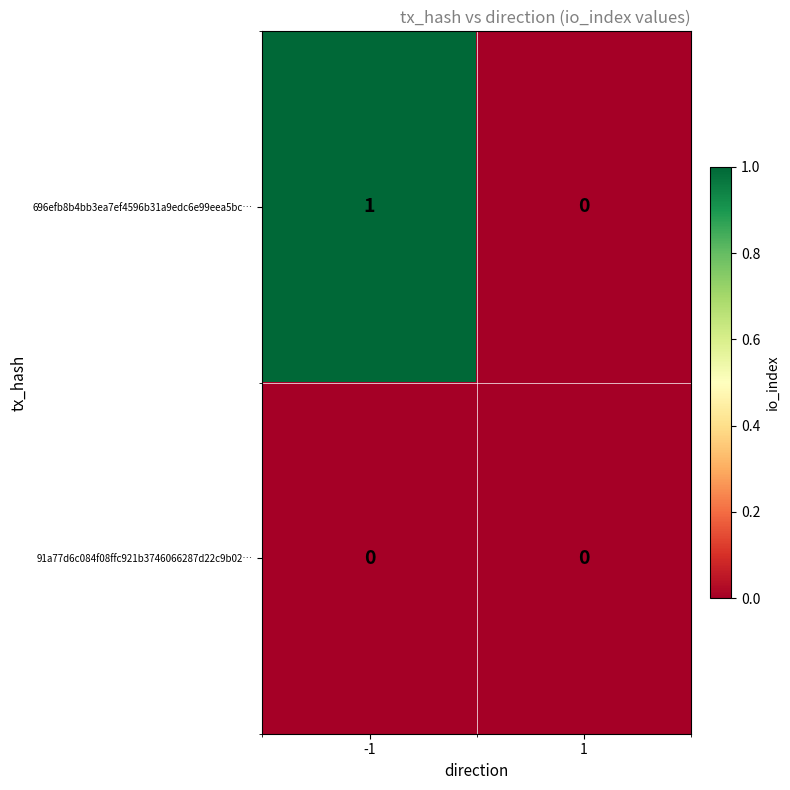

The value of 696efb8b4bb3ea7ef4596b31a9edc6e99eea5bc… at 1 is 0. True or false?

True